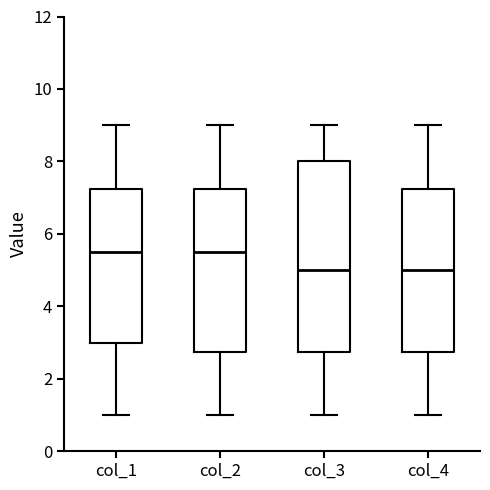

Comparing the boxes themselves (not the whiskers), which one is the tallest?

col_3